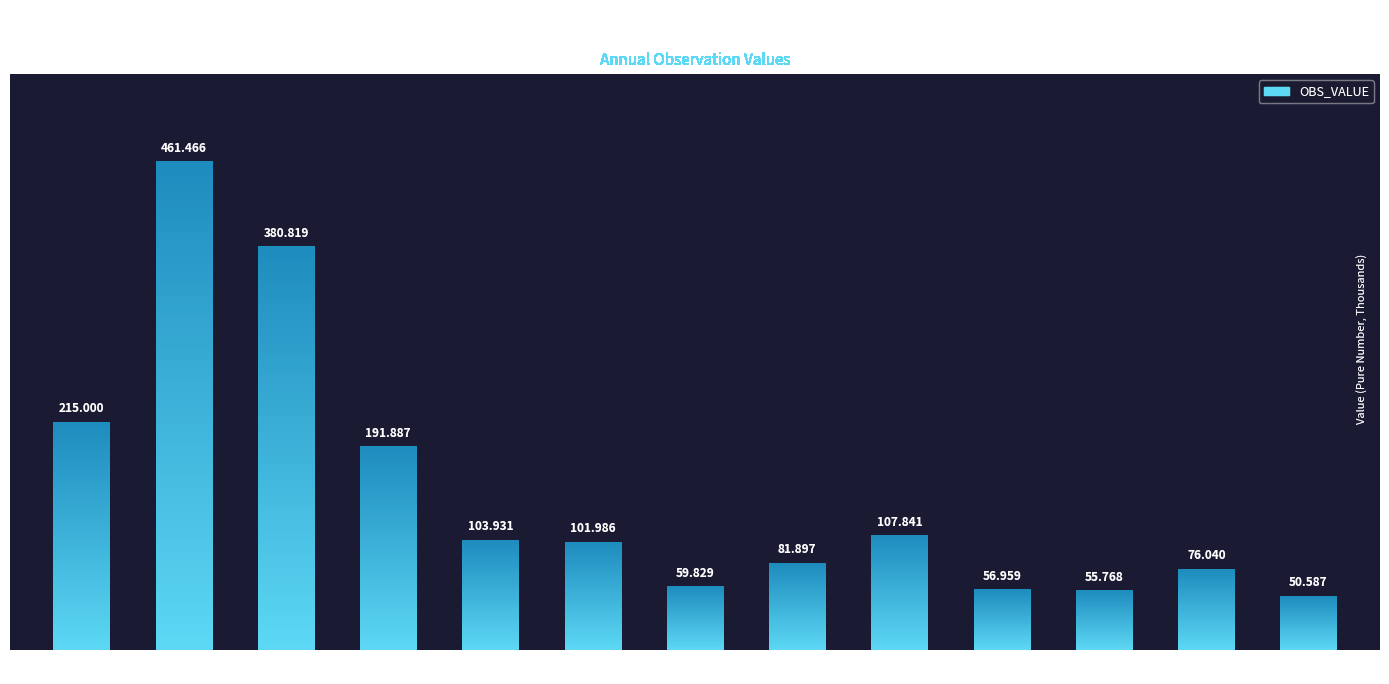

What is the average value?

149.5